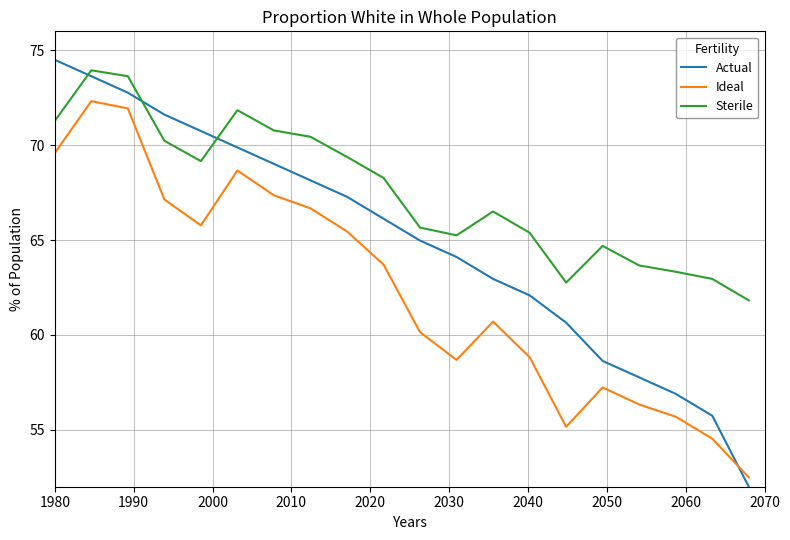

Which series has the widest spread of values?

Actual